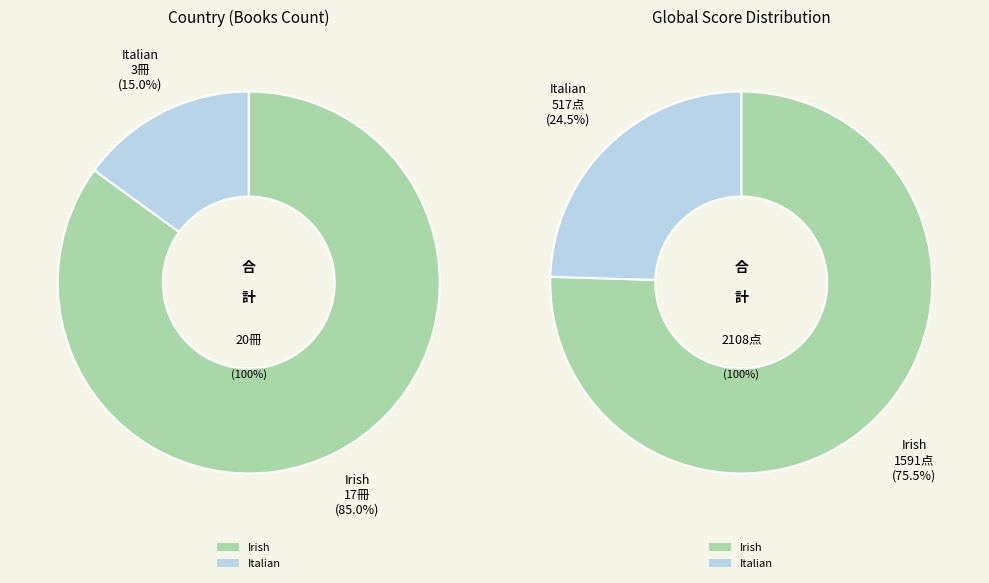

To the nearest percent, what portion does Italian represent?

15%